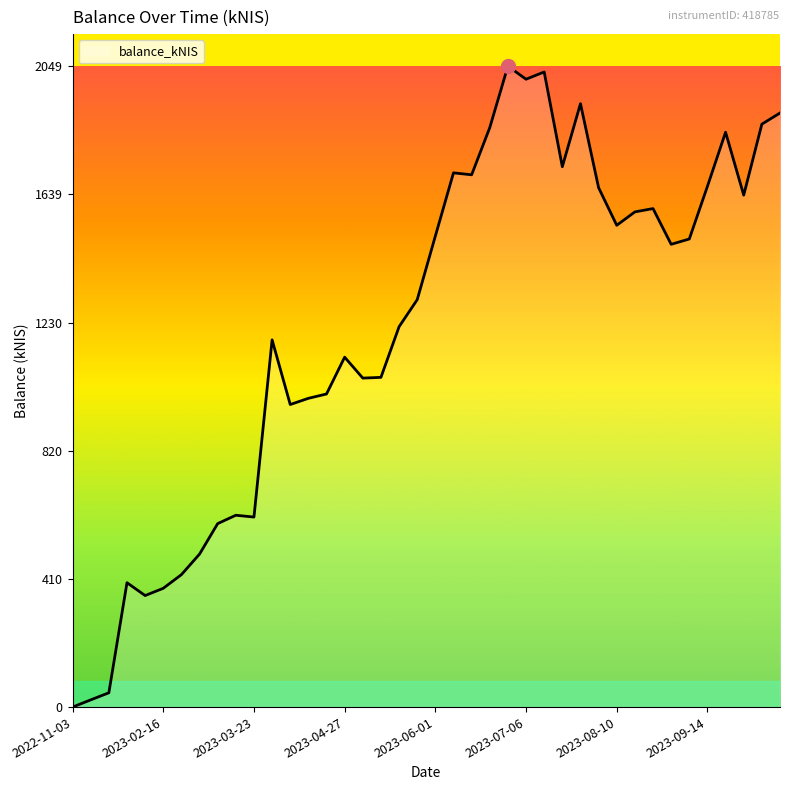

How many lines are shown in the chart?

1